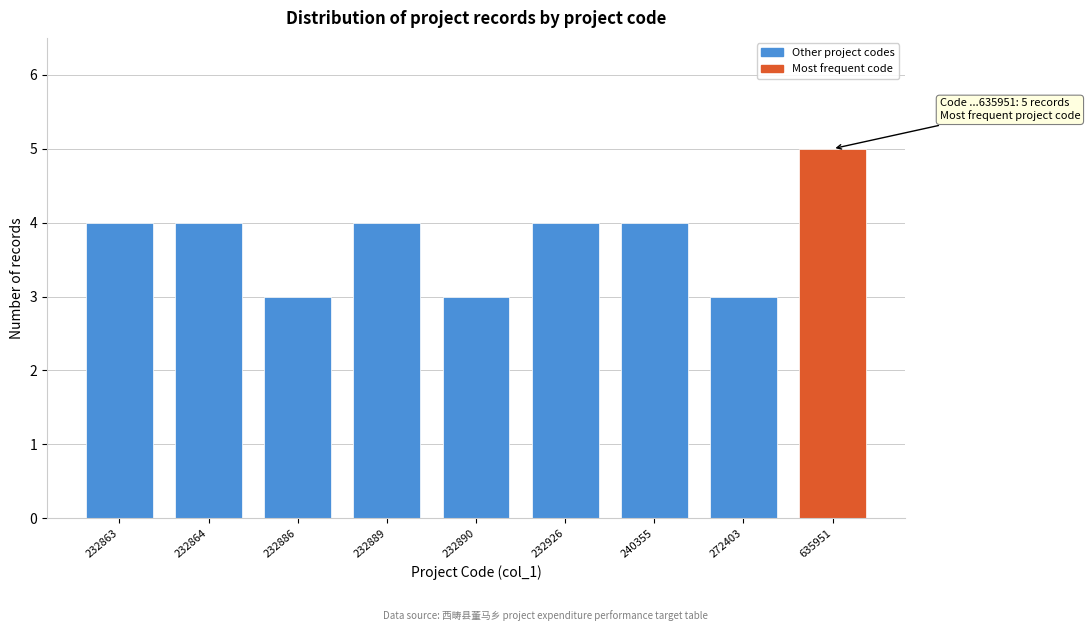

Reading left to right, what are all the values shown in this chart?

4	4	3	4	3	4	4	3	5